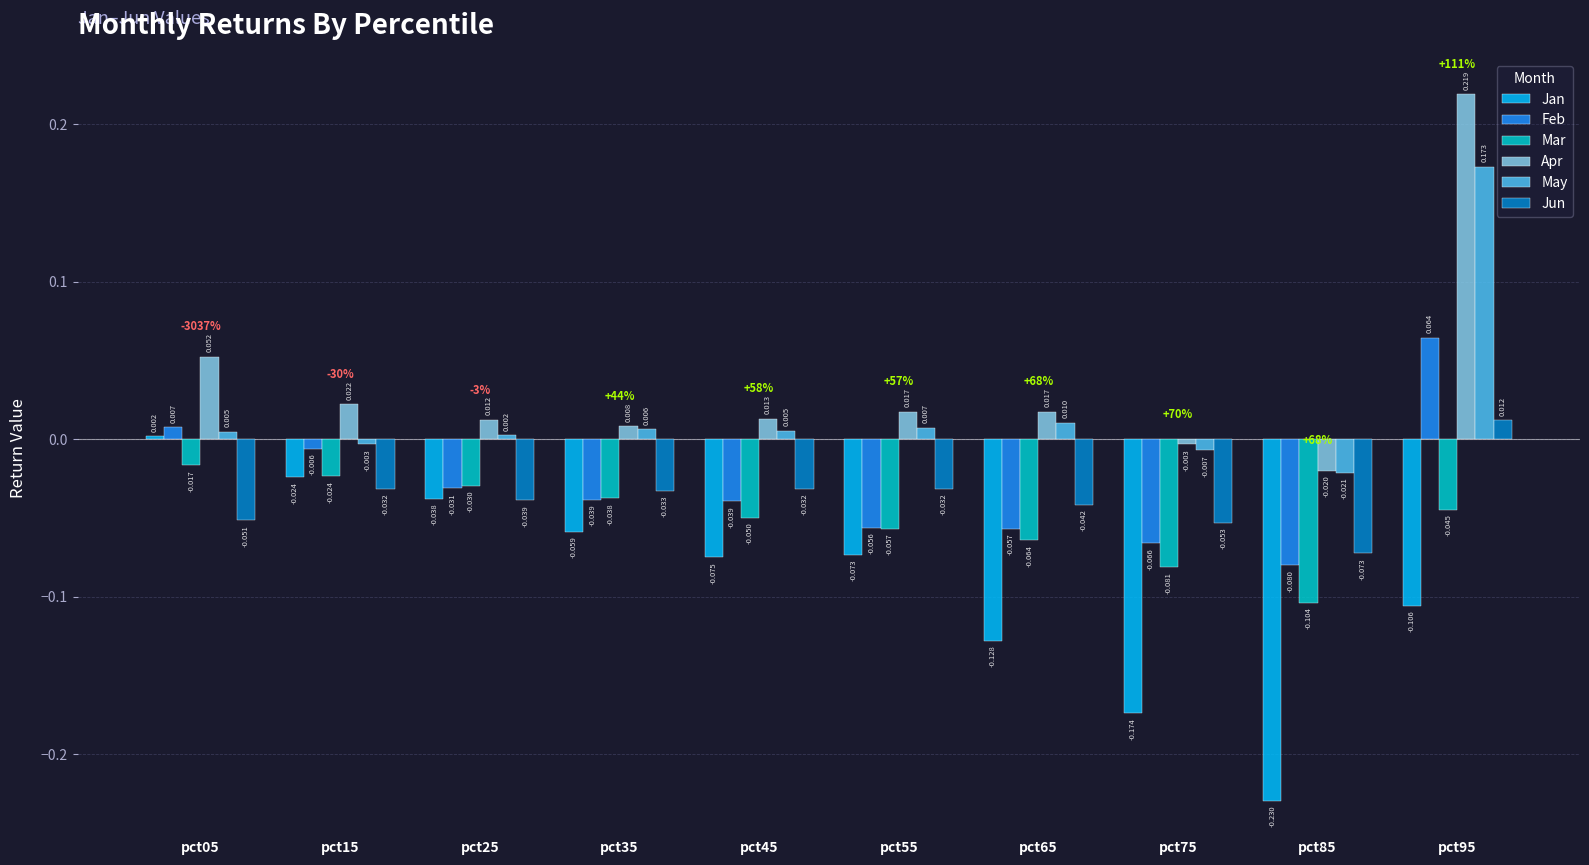

Rank the series at pct95 from lowest to highest value.

Jan, Mar, Jun, Feb, May, Apr